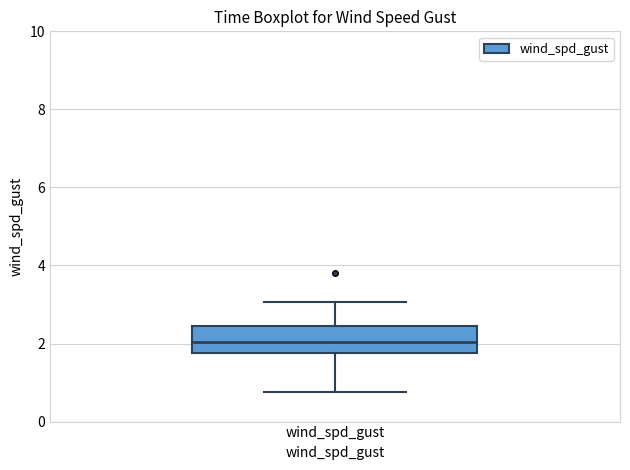

Where is the upper edge of the box for wind_spd_gust on the y-axis? The values are not printed on the chart, so give them approximately, as read against the axis.

2.4